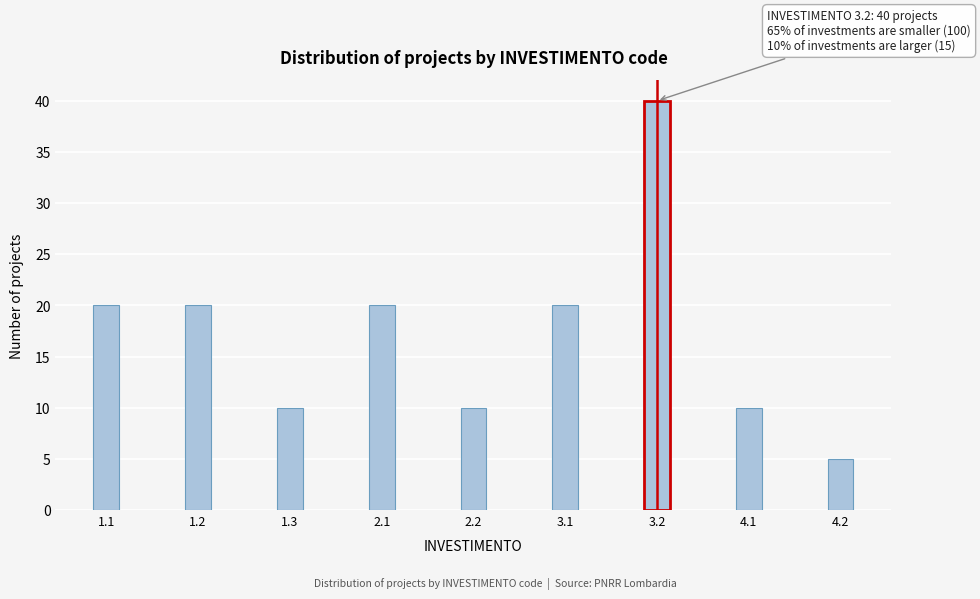

Reading left to right, what are all the values shown in this chart?

1.1=20	1.2=20	1.3=10	2.1=20	2.2=10	3.1=20	3.2=40	4.1=10	4.2=5